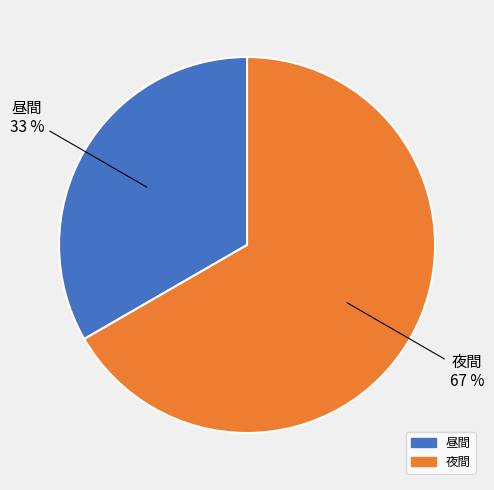

Is 夜間 the majority of the pie?

Yes